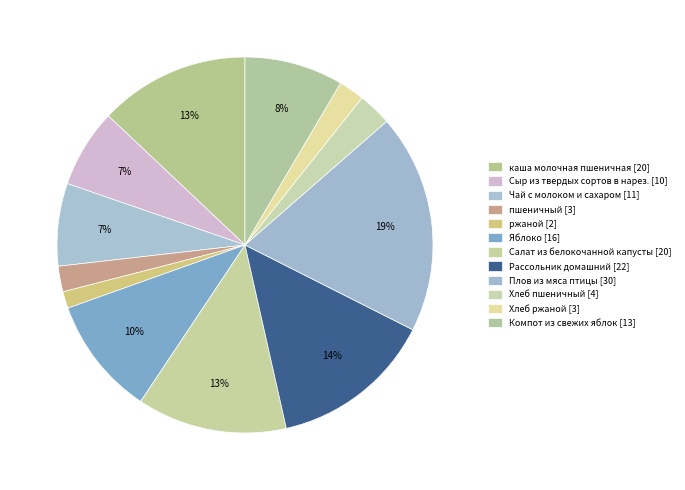

Count the number of slices in the pie.

12